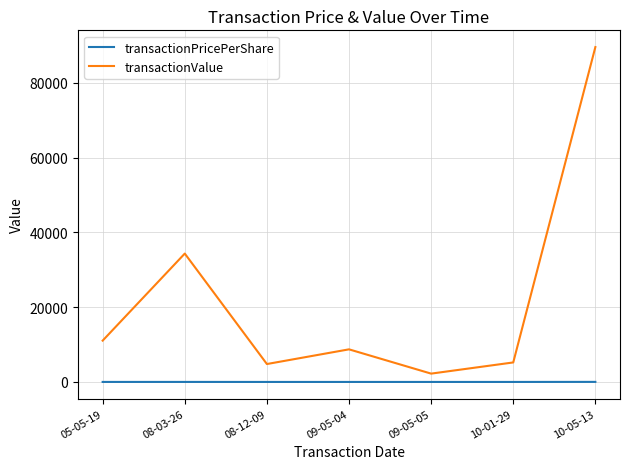

How many interior local peaks does the transactionValue series have?

2